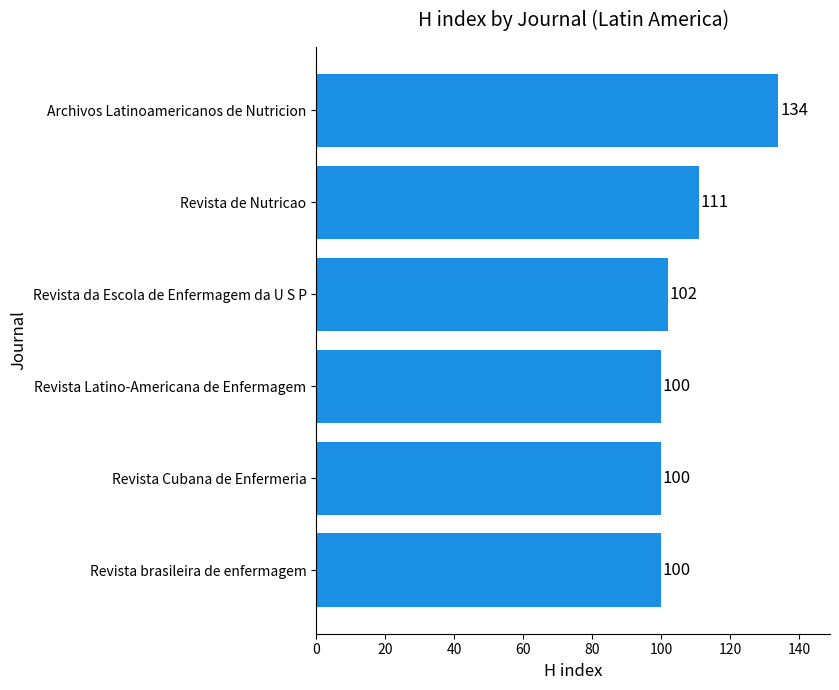

Where is the data nearest to the value 117?

Revista de Nutricao